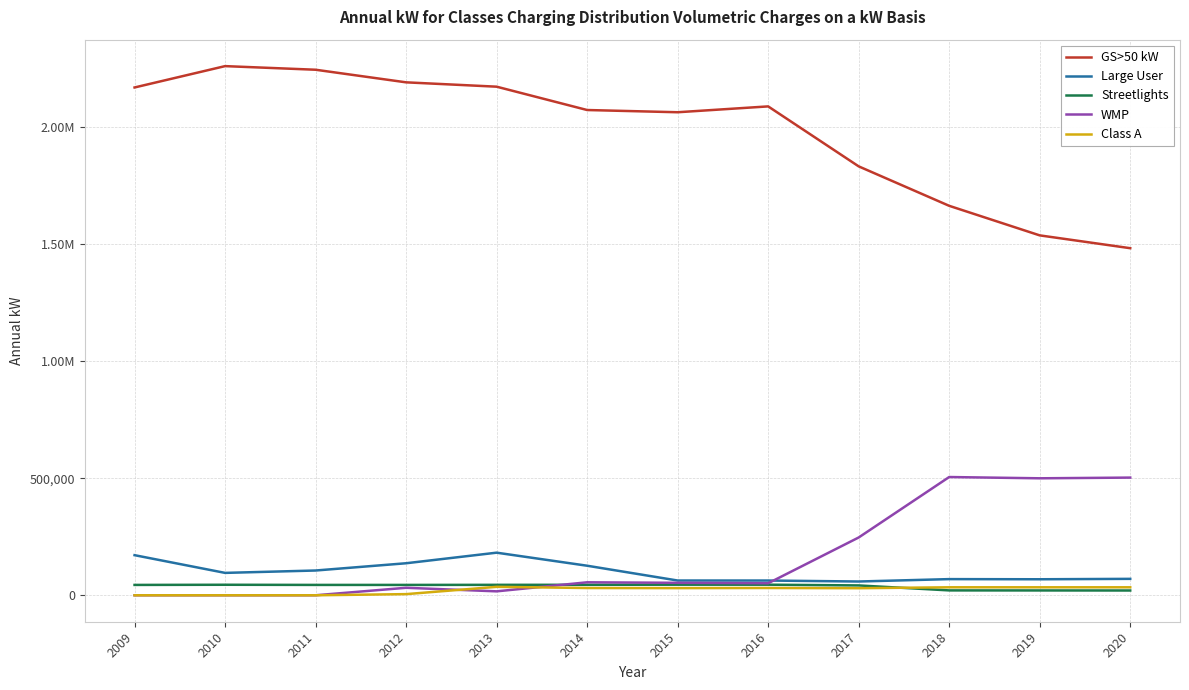

Which category has the highest value across all series?

2010